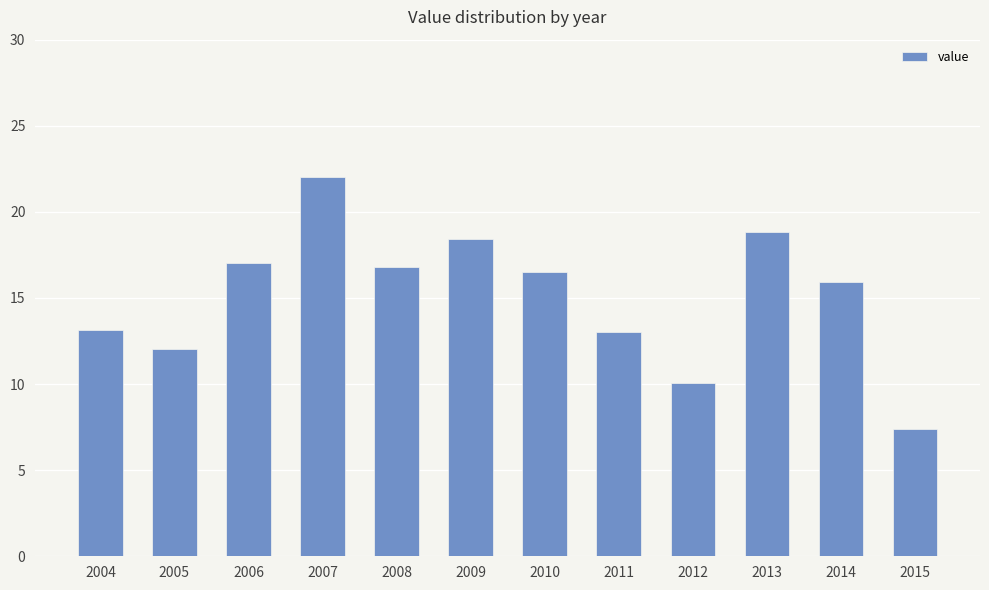

What is the difference between the maximum and second lowest values?

12.0